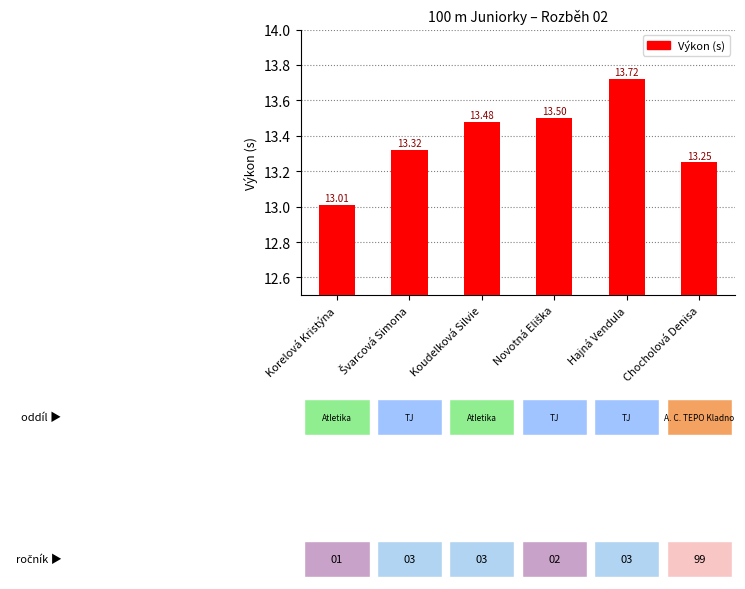

Where is the data nearest to the value 13?

Korelová Kristýna